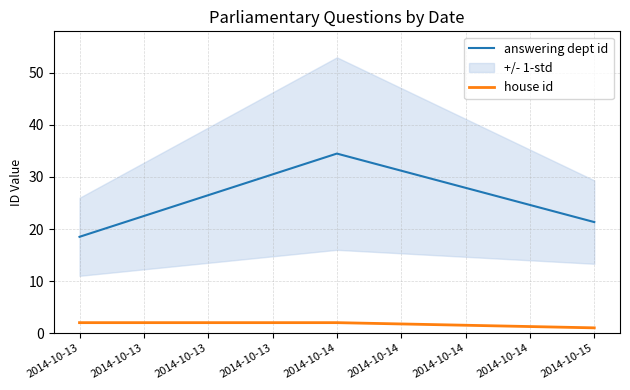

Rank the categories by answering dept id value from highest to lowest.

2014-10-14, 2014-10-15, 2014-10-13